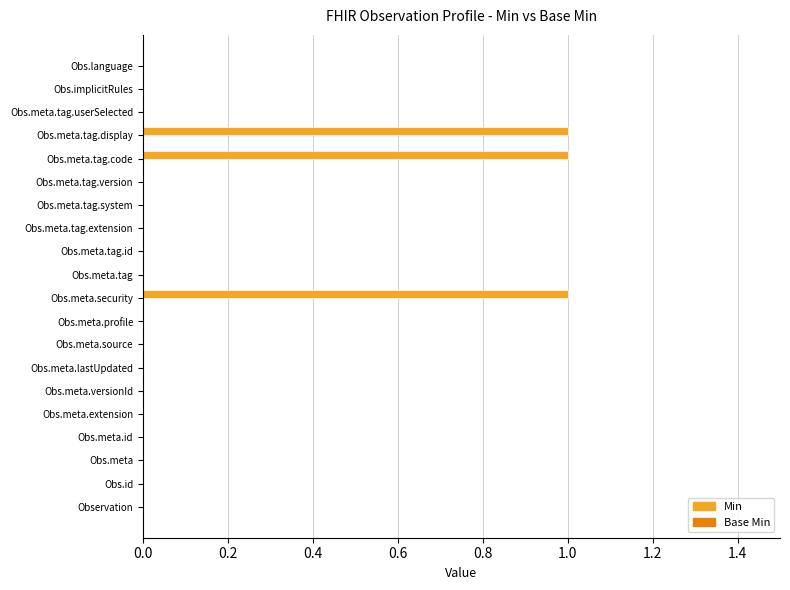

Is it true that the value at Obs.meta.tag.system is 0?

True